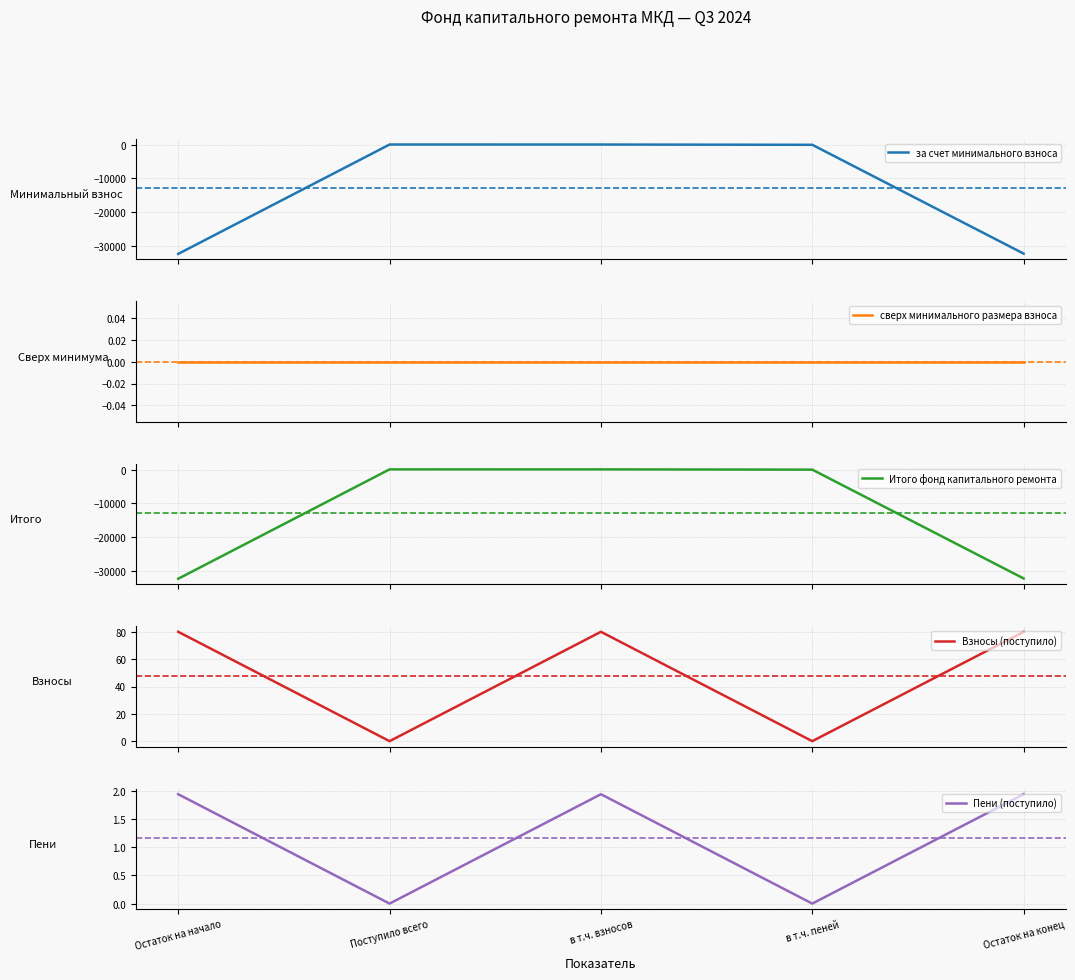

At which category does Пени (поступило) reach its first local valley?

Поступило всего